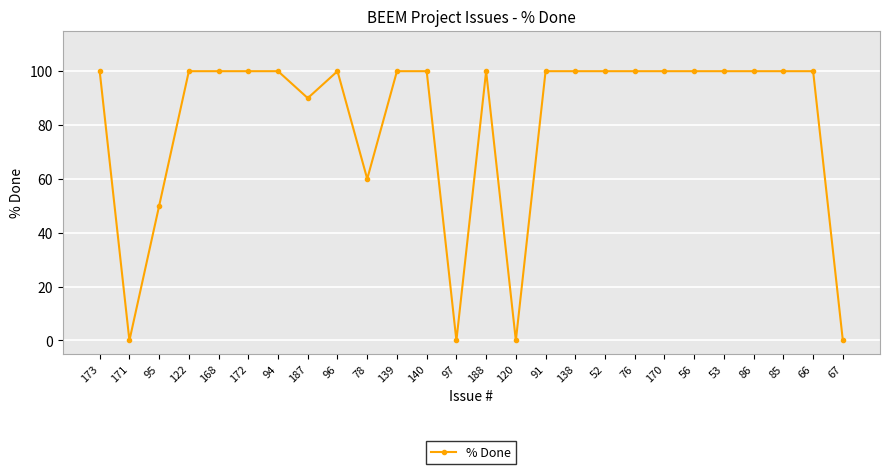

True or false: the data has more than 1 interior local peaks.

True